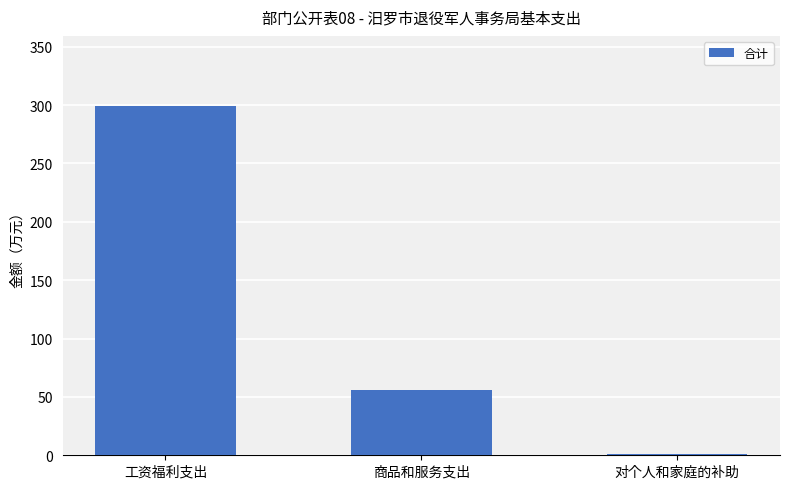

Where is the data nearest to the value 150?

商品和服务支出